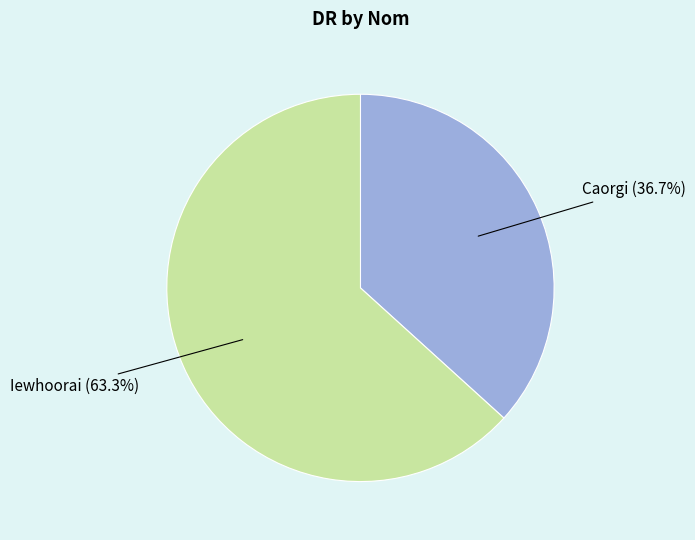

Is there a majority slice in this chart?

Yes